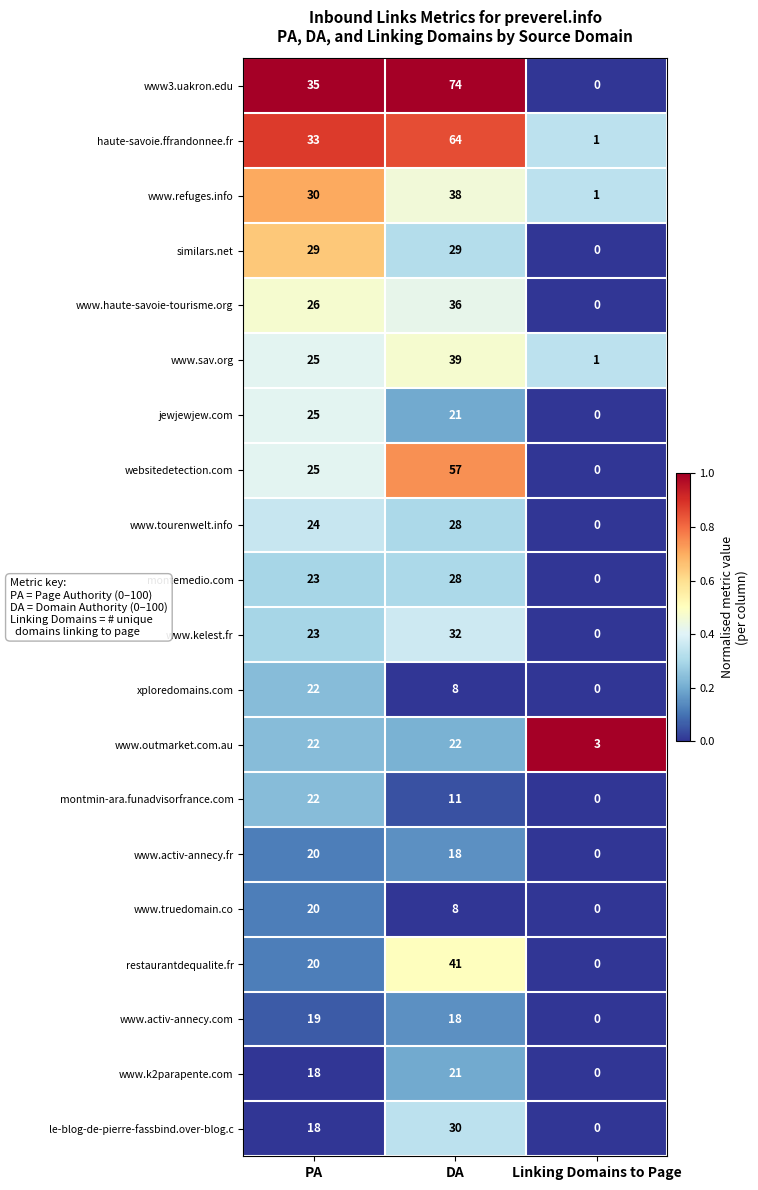

Is it true that restaurantdequalite.fr equals -27 at Linking Domains to Page?

False